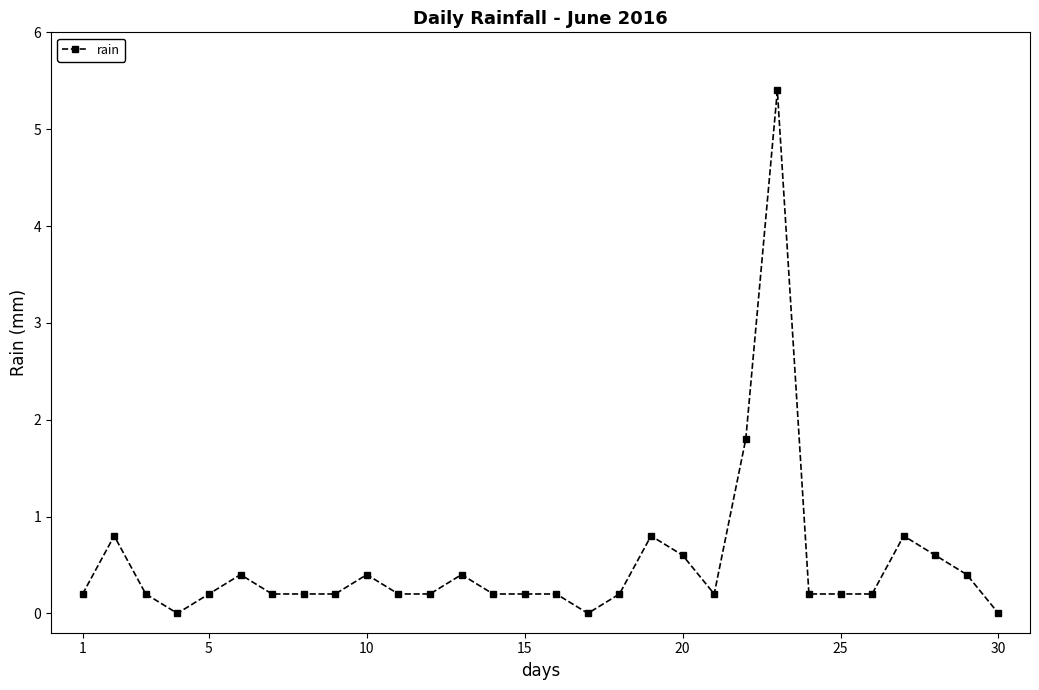

What is the greatest value displayed?

5.4